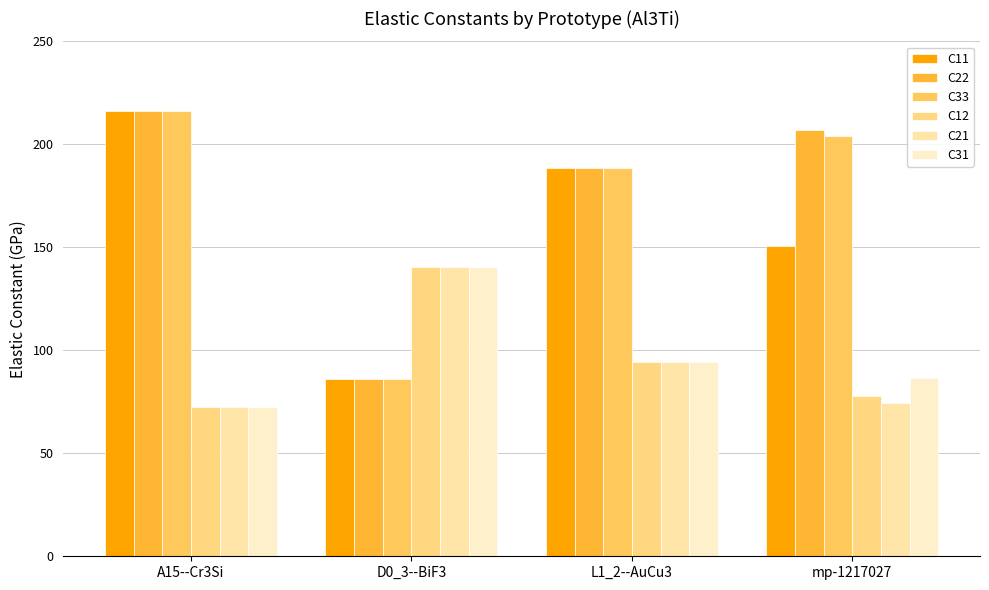

Are the bars grouped side by side (vs. stacked)?

Yes